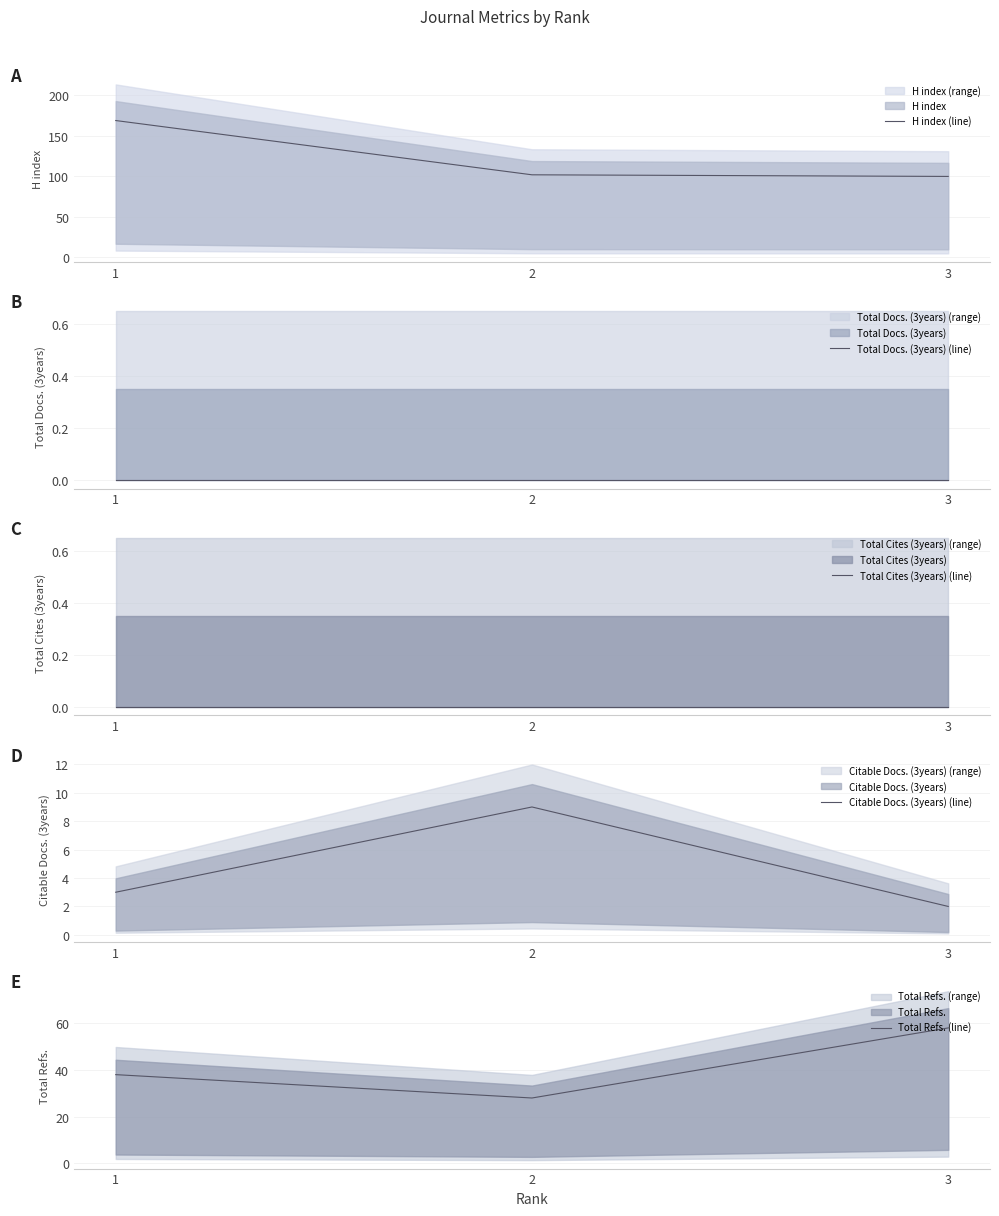

How many lines are shown in the chart?

5